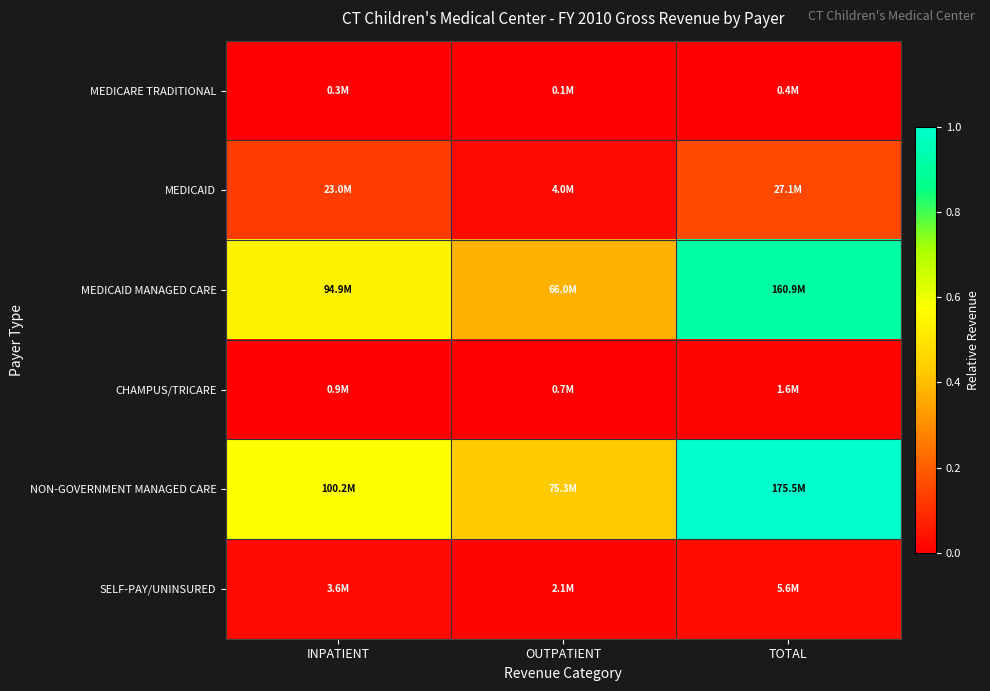

How many data points does each series have?

3